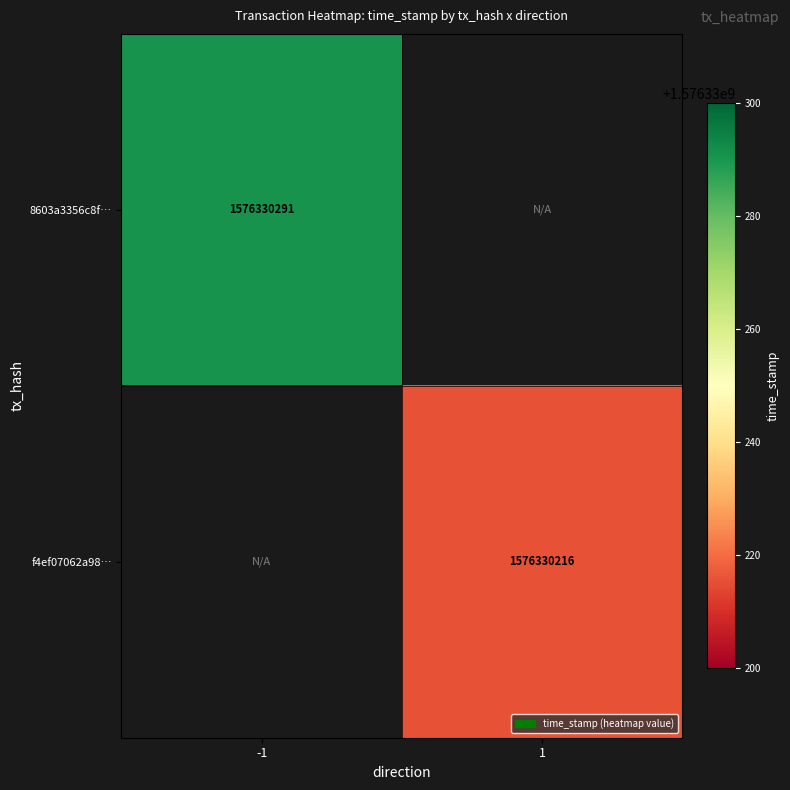

Reading left to right, transcribe all the data shown in this chart.

8603a3356c8fb74fe6a172142d68fffe62b5415: -1=1576330291	1=0
f4ef07062a983f7b38b9feccd747256e37cd130: -1=0	1=1576330216